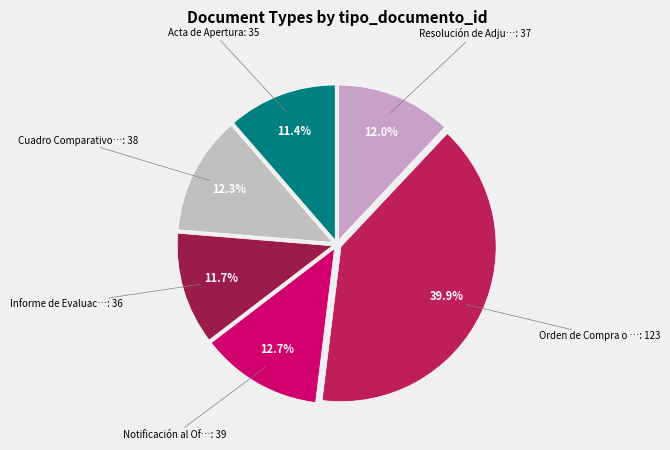

Rank the categories by value from lowest to highest.

Acta de Apertura, Informe de Evaluación, Resolución de Adjudicación, Cuadro Comparativo de Ofertas, Notificación al Oferente, Orden de Compra o Contrato